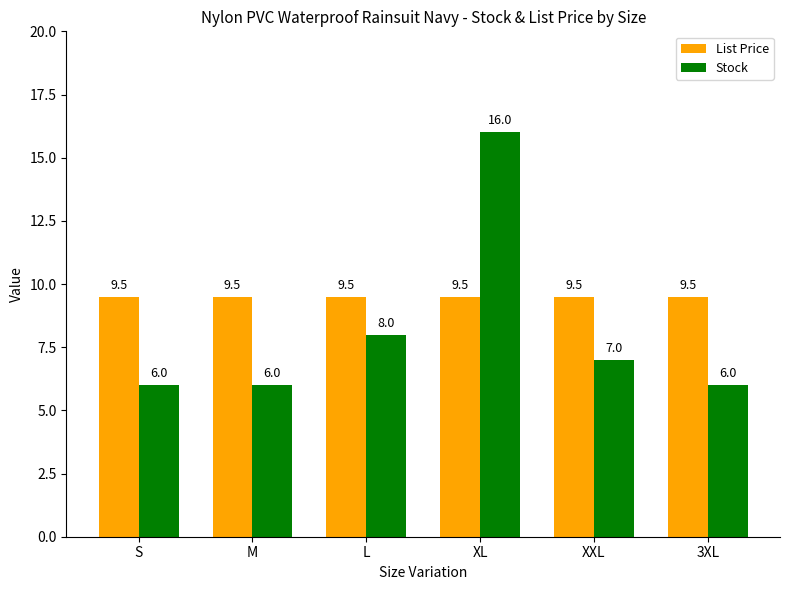

What position from the right is S?

6